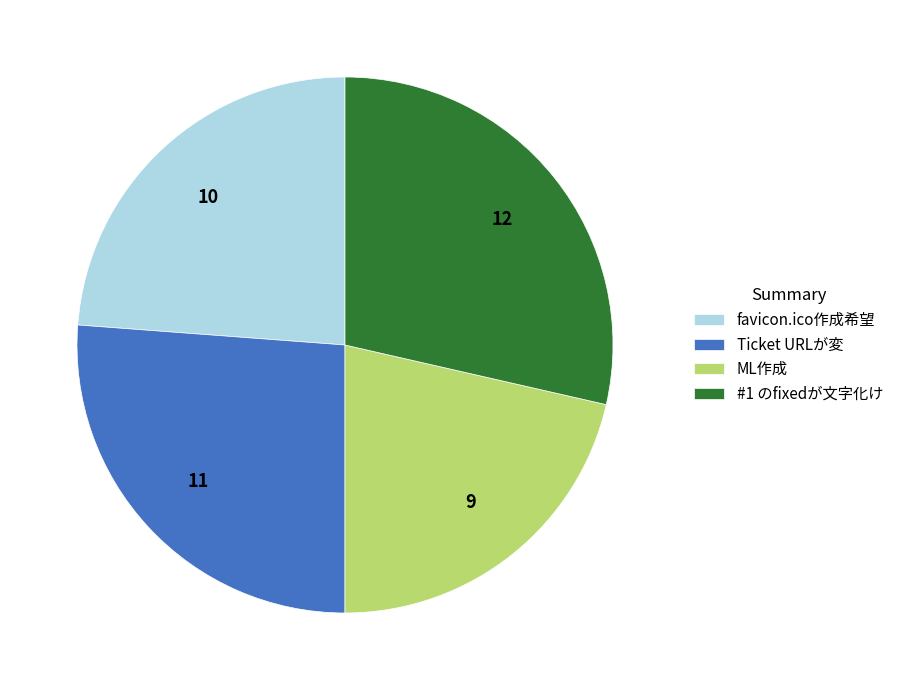

Does any single category account for the majority?

No